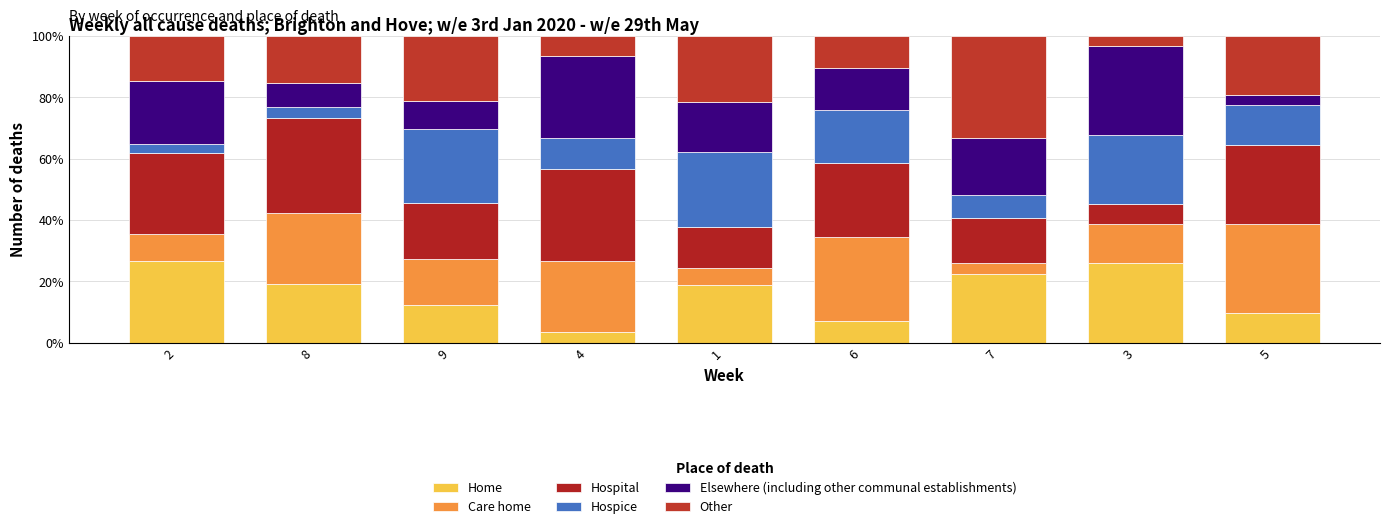

What is the value of the Home bar at the 8th from the left?

25.8